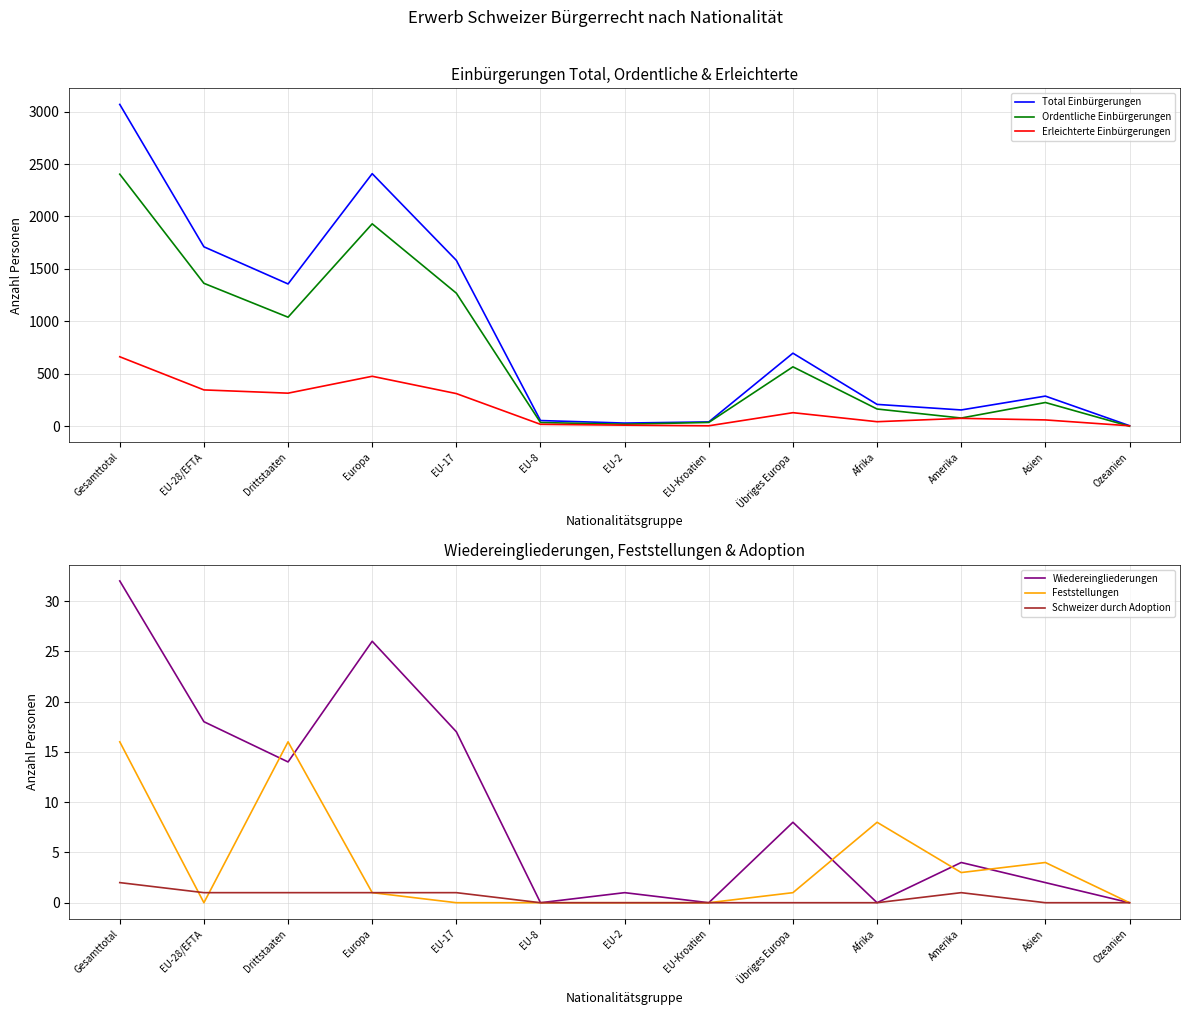

How many data points does each series have?

13